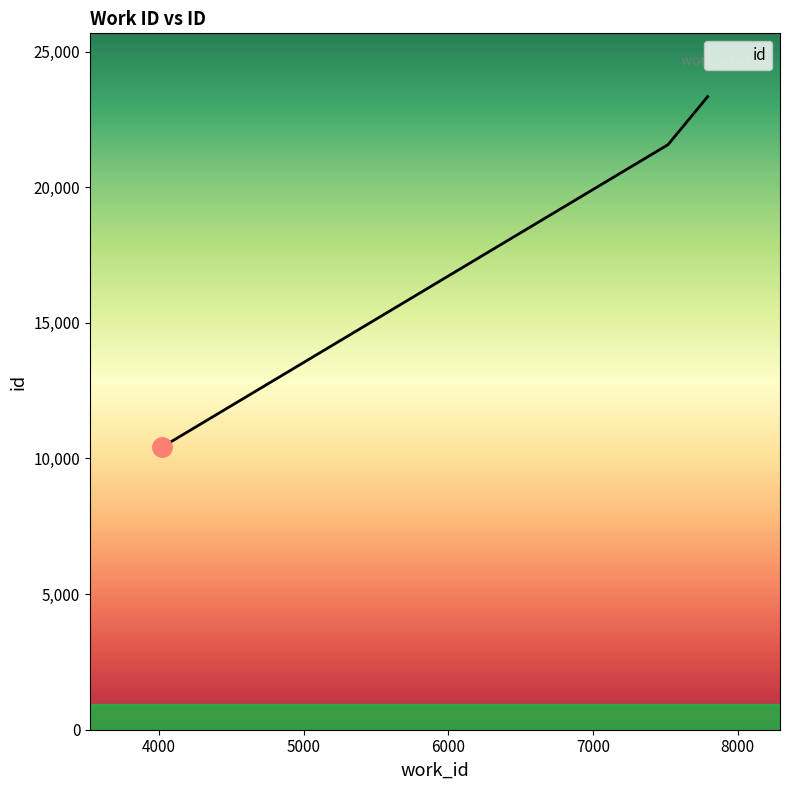

How many values are below 21570?

1